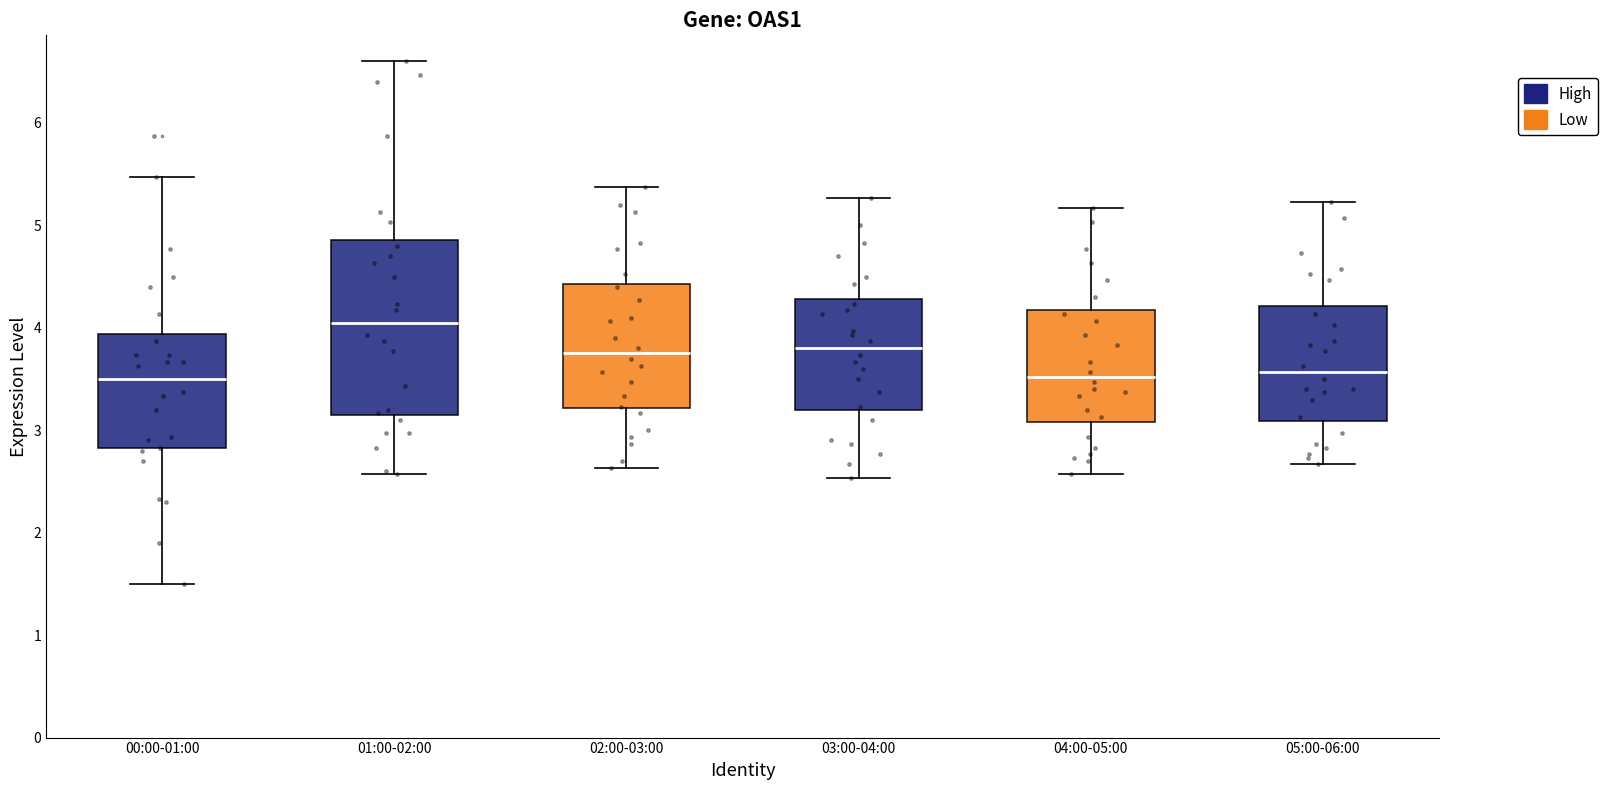

Reading left to right, transcribe this box plot: for each box, give where its median line is, the range the box spans, and where its two whiskers end, as read against the y-axis. The values are not printed on the chart, so give them approximately, as read against the axis.

00:00-01:00: median 3.5, box 2.8 to 3.9, whiskers 1.5 to 5.5
01:00-02:00: median 4.1, box 3.2 to 4.9, whiskers 2.6 to 6.6
02:00-03:00: median 3.8, box 3.2 to 4.4, whiskers 2.6 to 5.4
03:00-04:00: median 3.8, box 3.2 to 4.3, whiskers 2.5 to 5.3
04:00-05:00: median 3.5, box 3.1 to 4.2, whiskers 2.6 to 5.2
05:00-06:00: median 3.6, box 3.1 to 4.2, whiskers 2.7 to 5.2